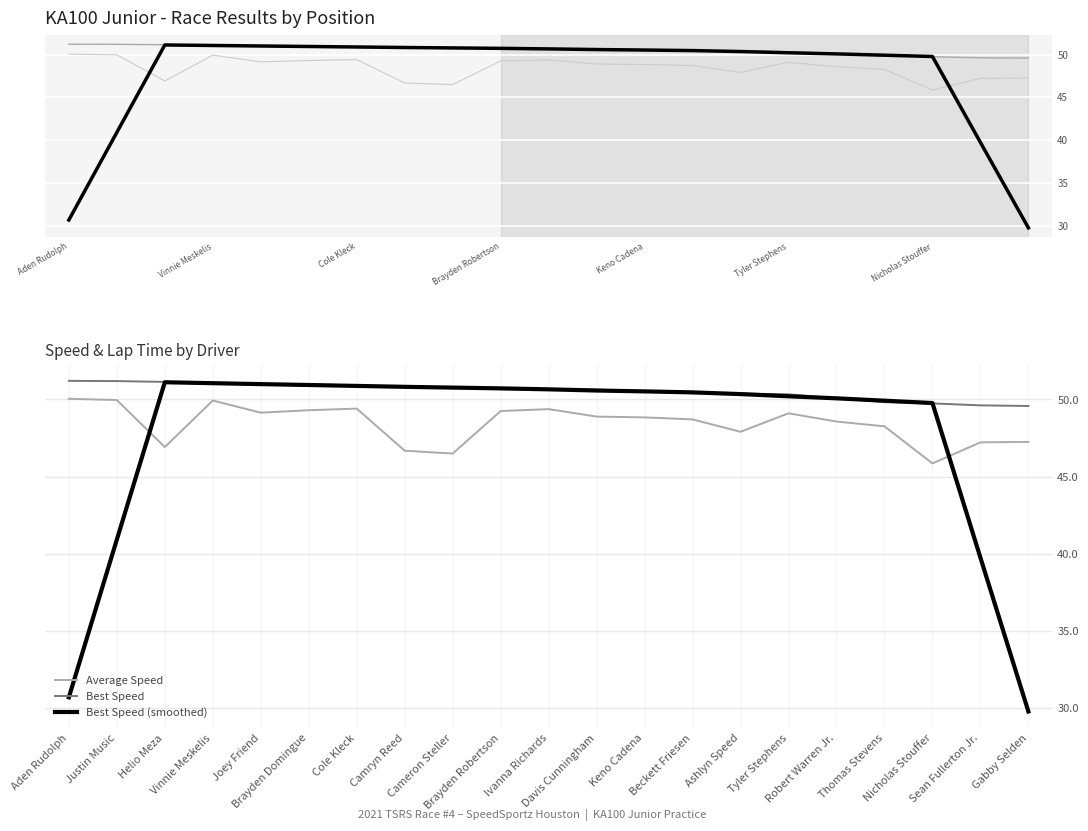

What is the total value across all series at Tyler Stephens?

149.6